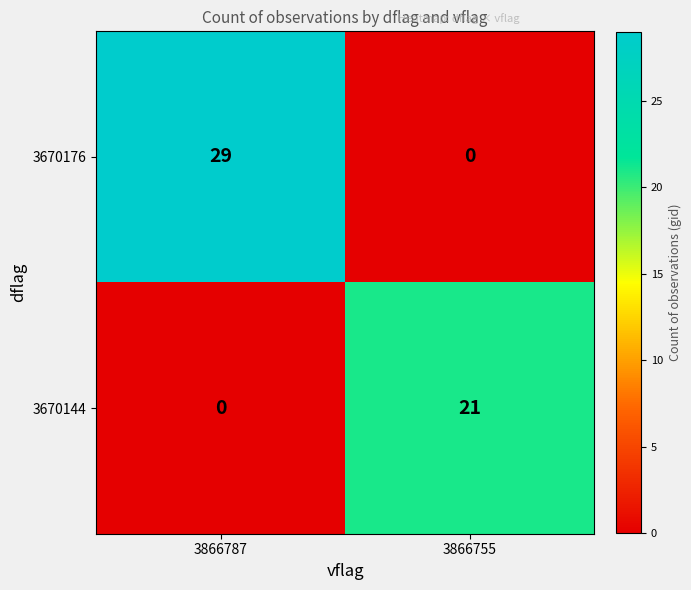

At which category is the sum across all series the highest?

3866787